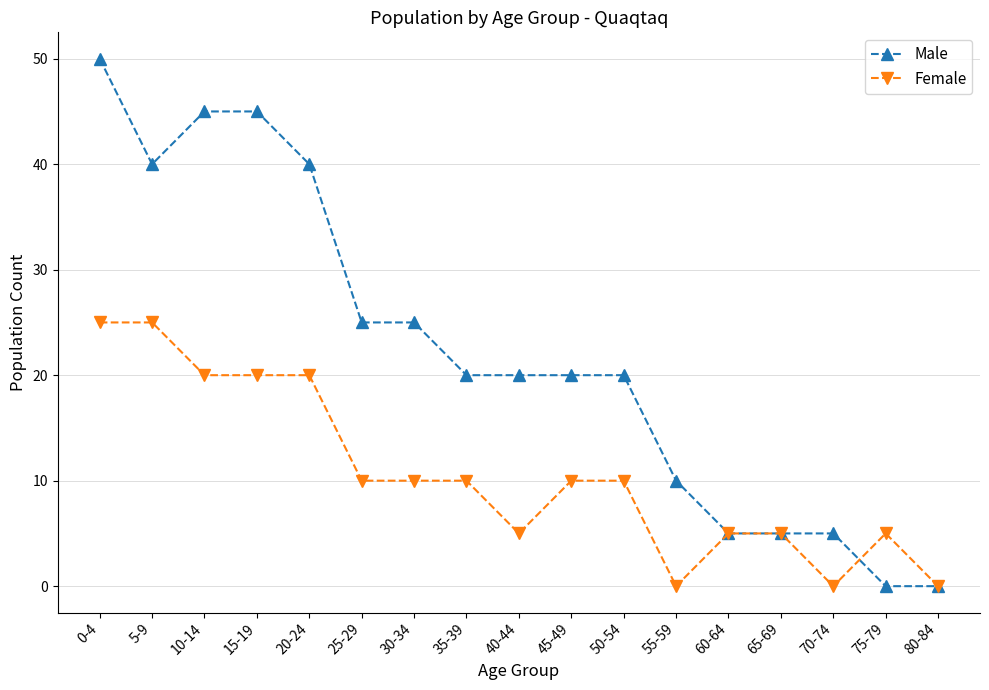

What are all the series names shown in the legend?

Male, Female